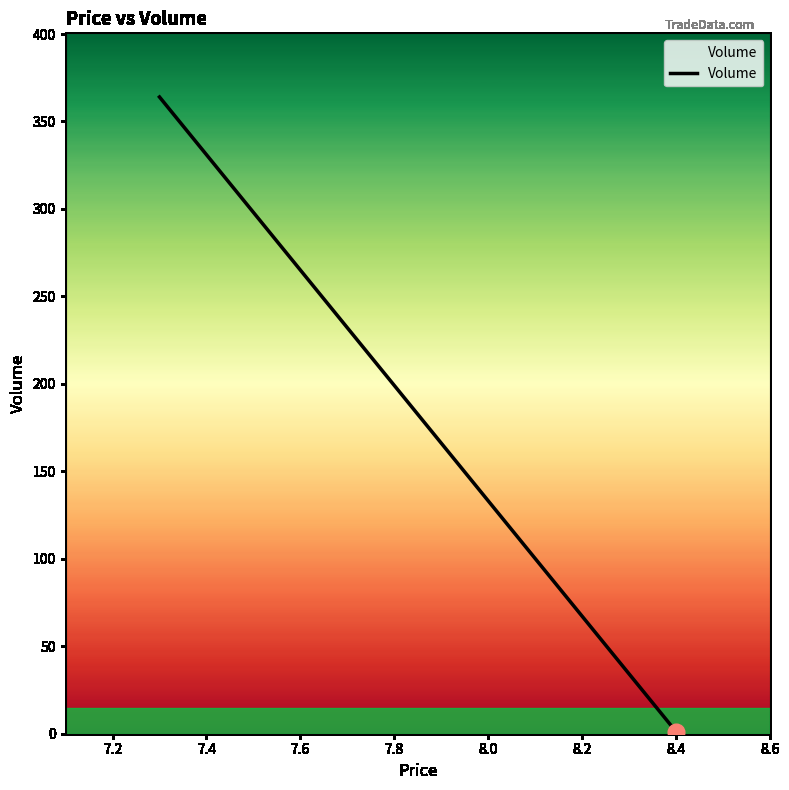

What is the sum of all values?

365